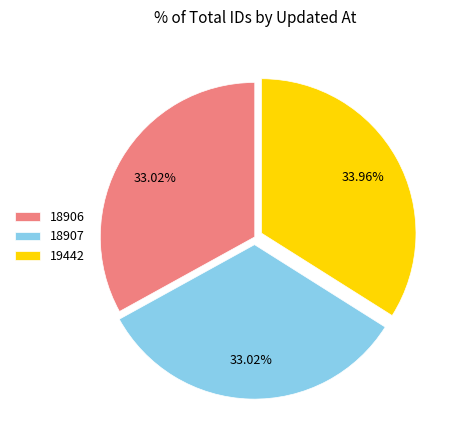

Combined, do 18907 and 19442 account for over 50%?

Yes